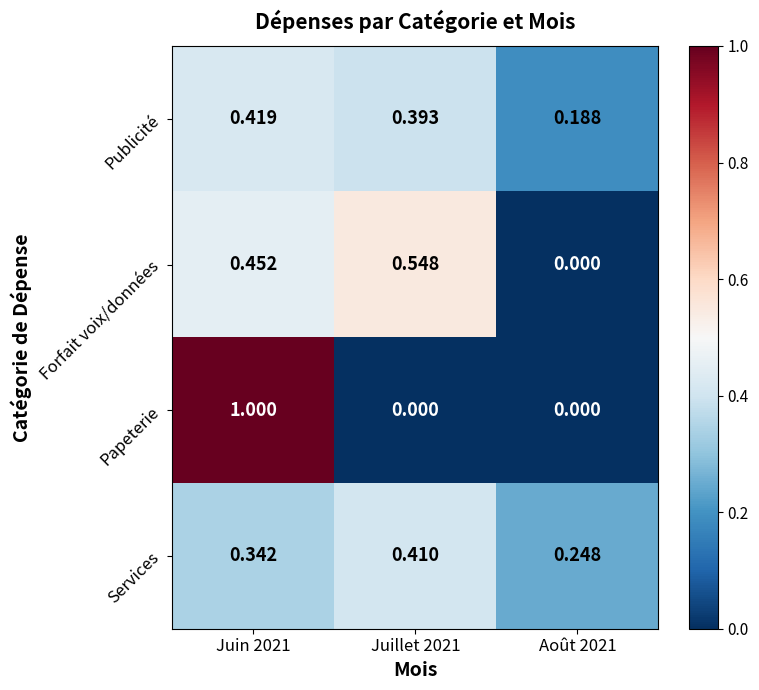

Between Juin 2021 and Août 2021, which series saw the biggest shift?

Papeterie